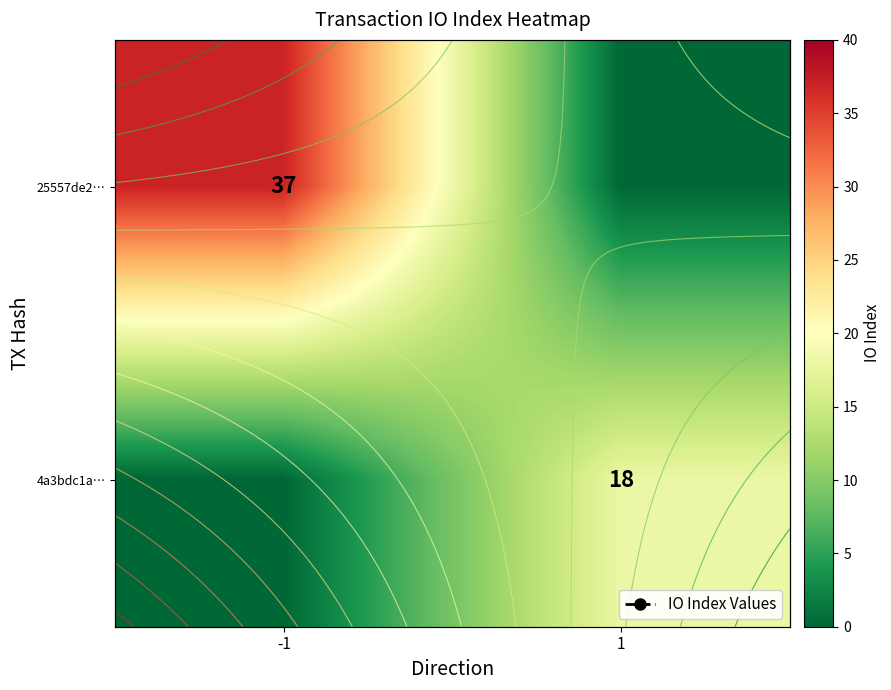

What is the sum of the row_1 values at -1 and 1?

18